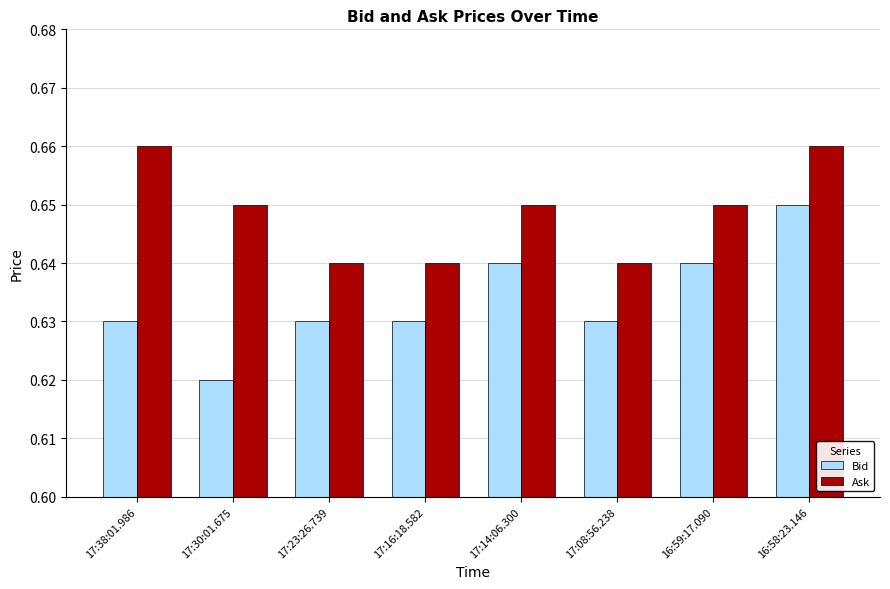

Which label corresponds to the smallest value in the chart?

17:30:01.675